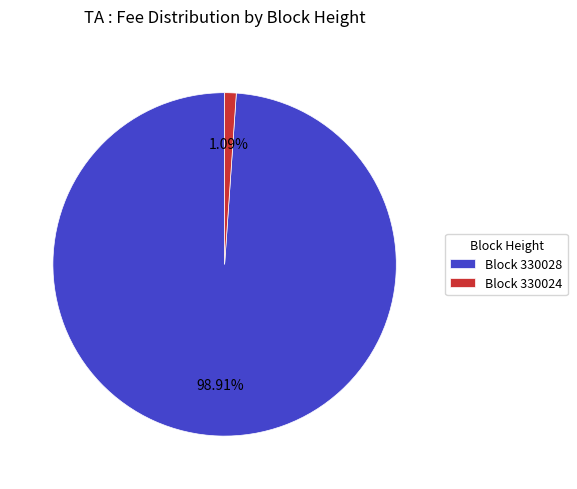

What is the majority slice?

Block 330028